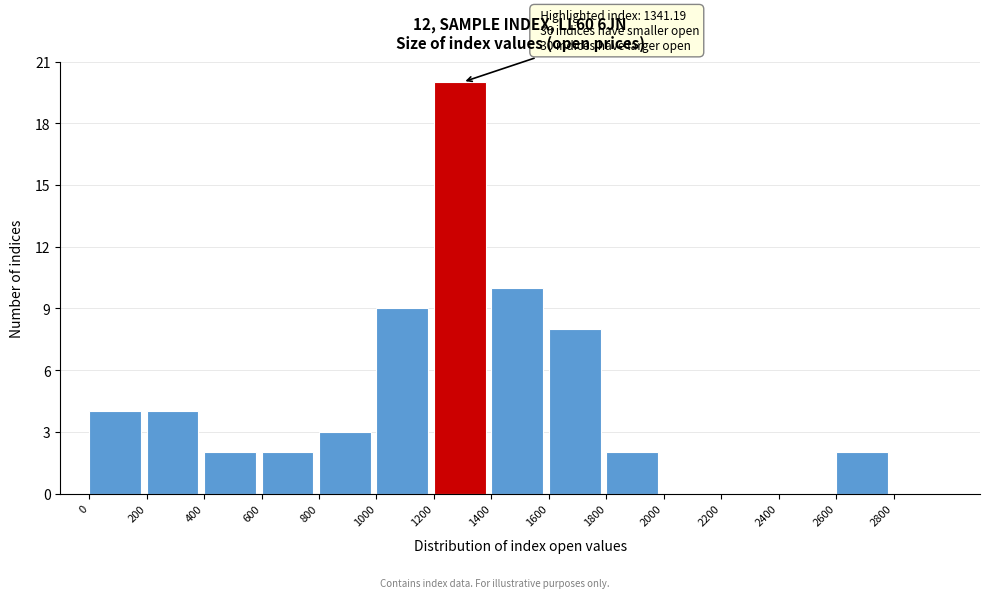

Over which range of the x-axis is the bar tallest?

1200 to 1400